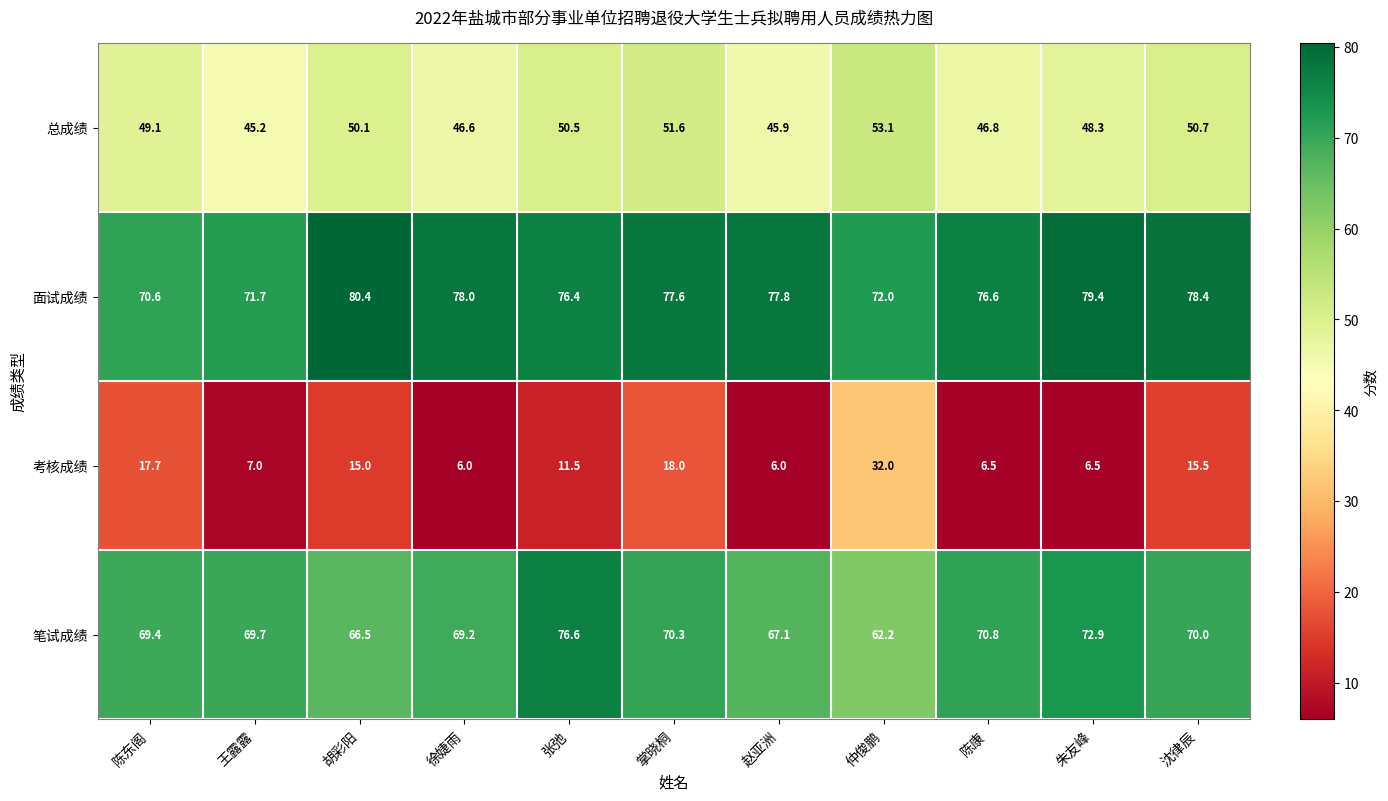

Between 徐婕雨 and 朱友峰, which series saw the biggest shift?

笔试成绩